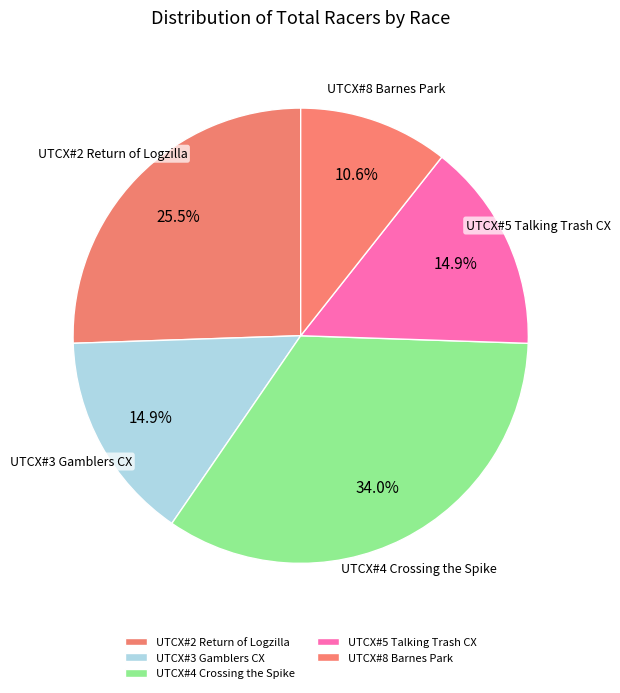

To the nearest percent, what is the combined percentage of UTCX#2 Return of Logzilla and UTCX#4 Crossing the Spike?

60%